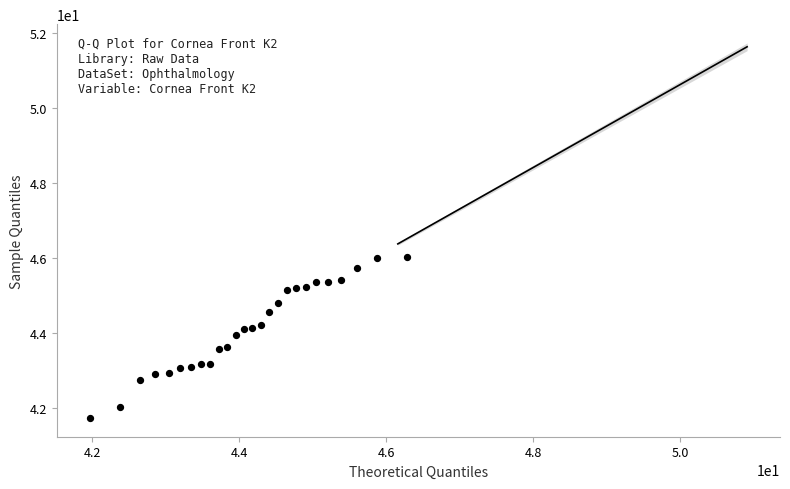

What is the range of Y values (max minus min)?

4.3